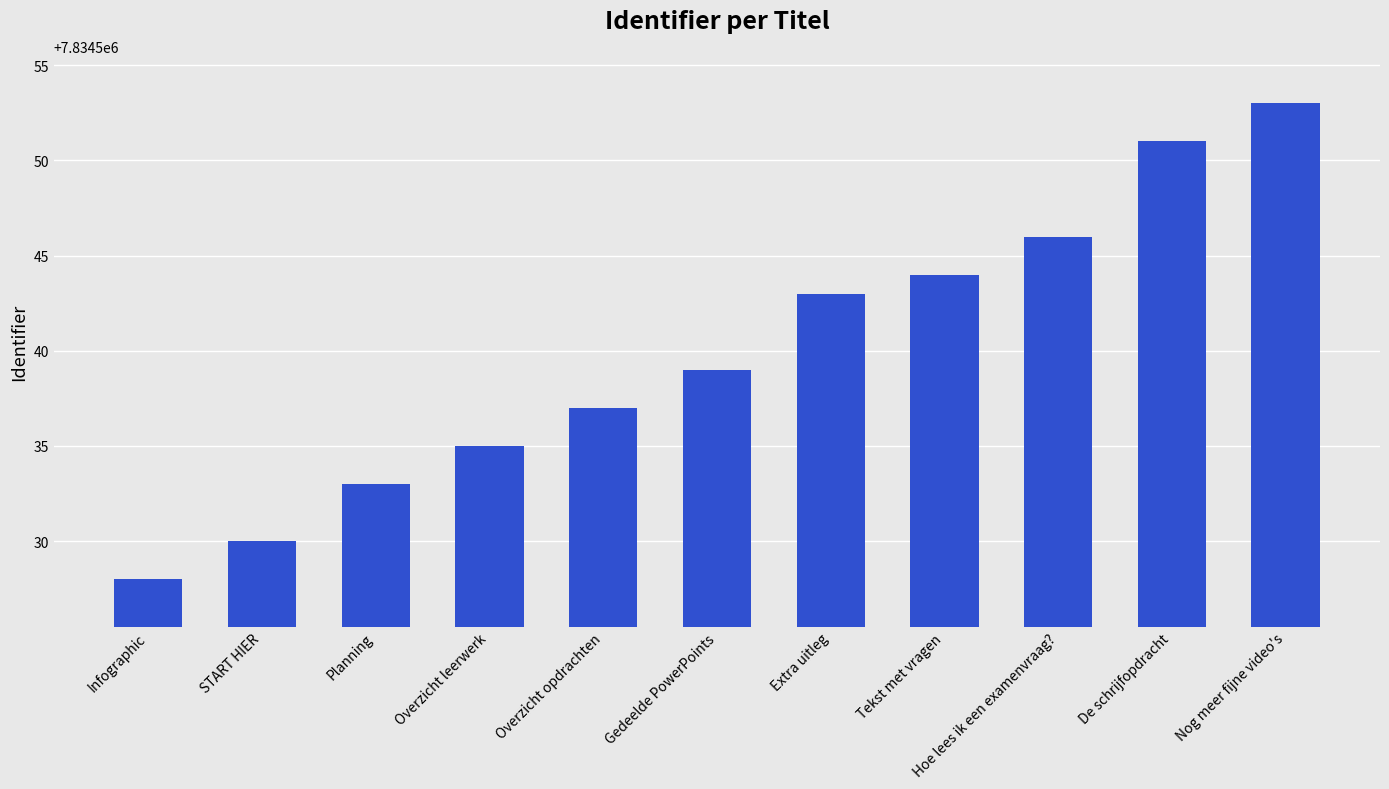

Which category has the highest value across all series?

Nog meer fijne video's